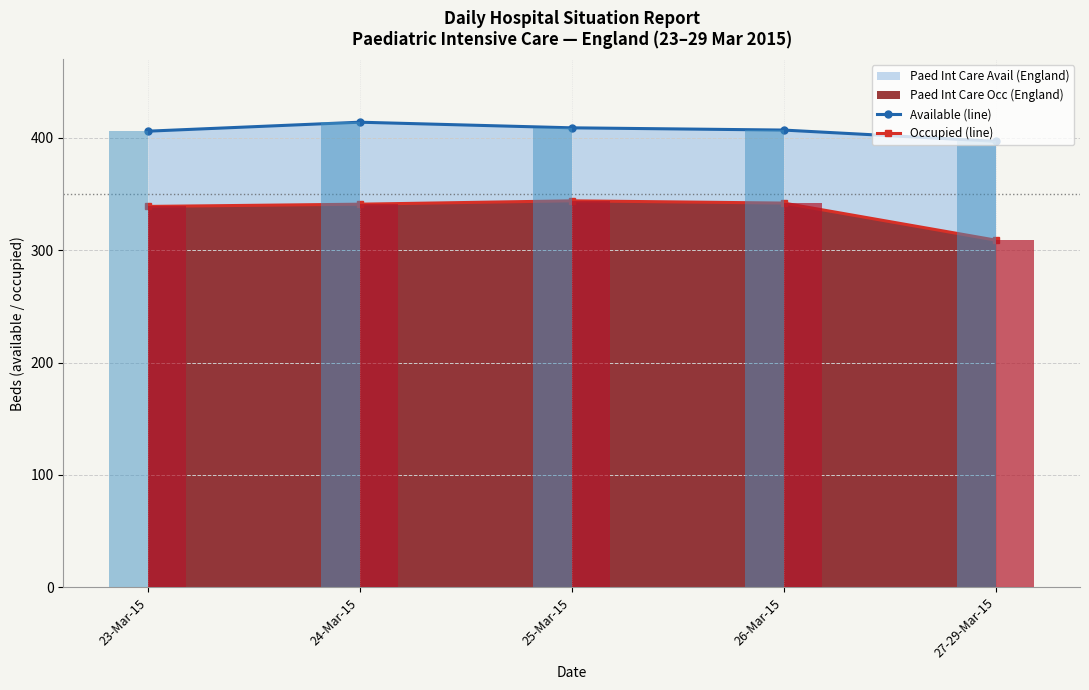

At which category is the sum across all series the highest?

24-Mar-15